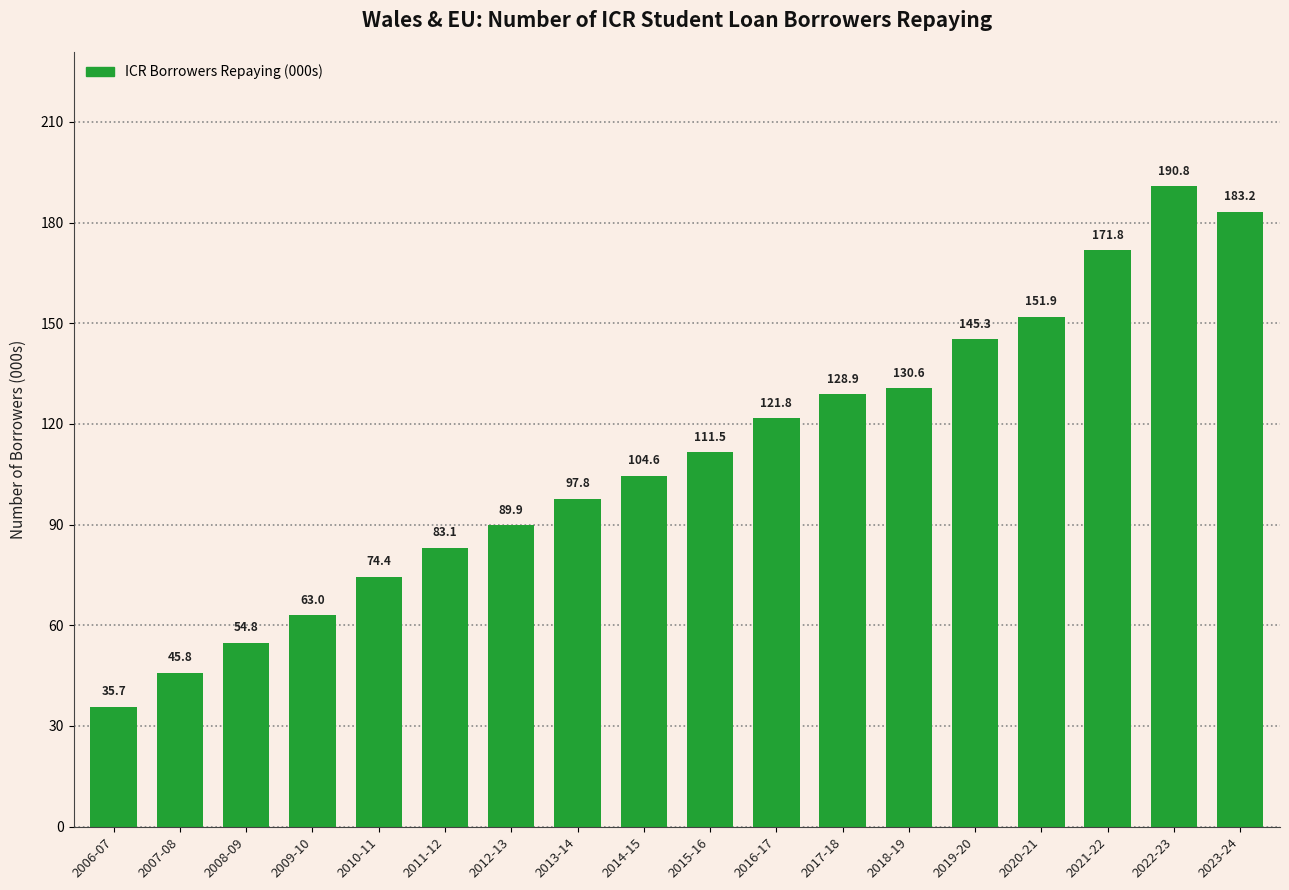

The value at 2012-13 is 27.8. True or false?

False